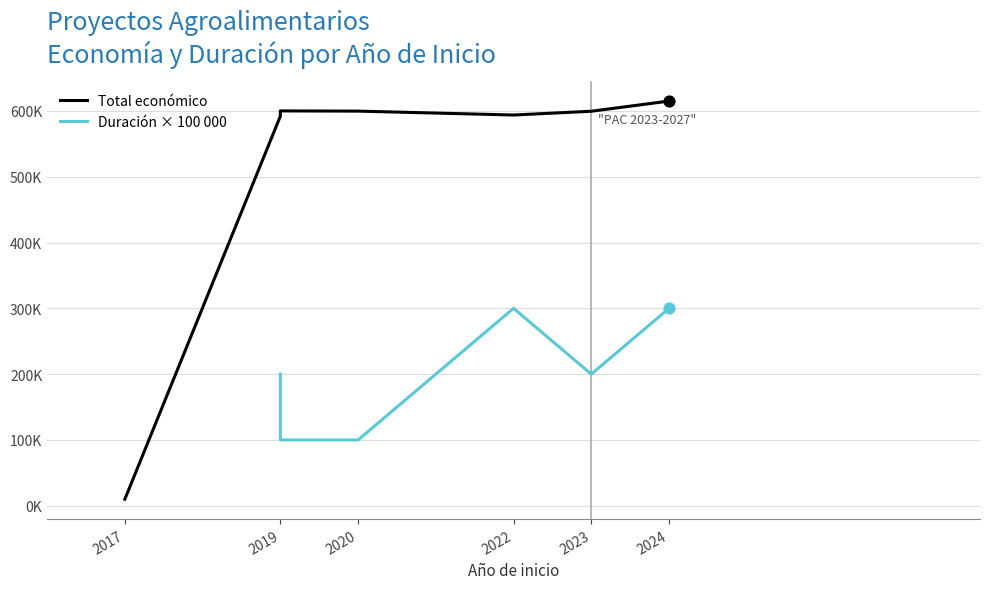

Between 2023 and 2019, which is larger?

2023